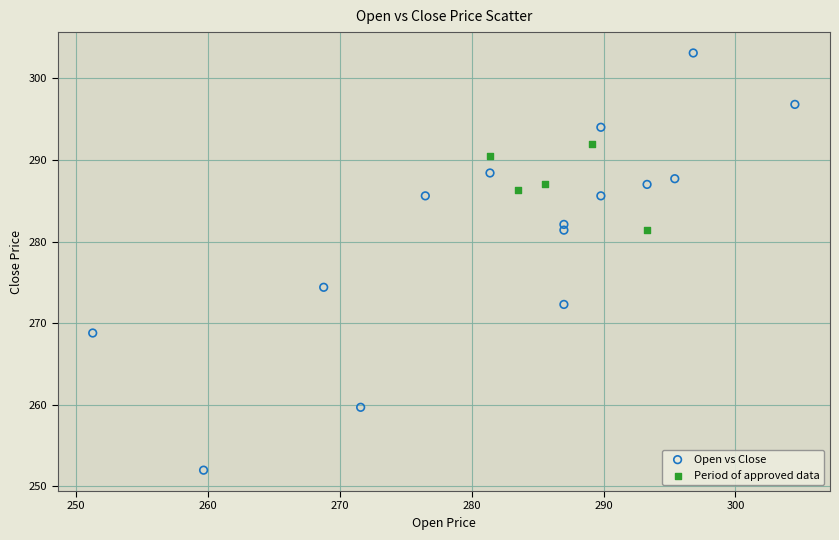

What are all the series names shown in the legend?

Open vs Close, Period of approved data